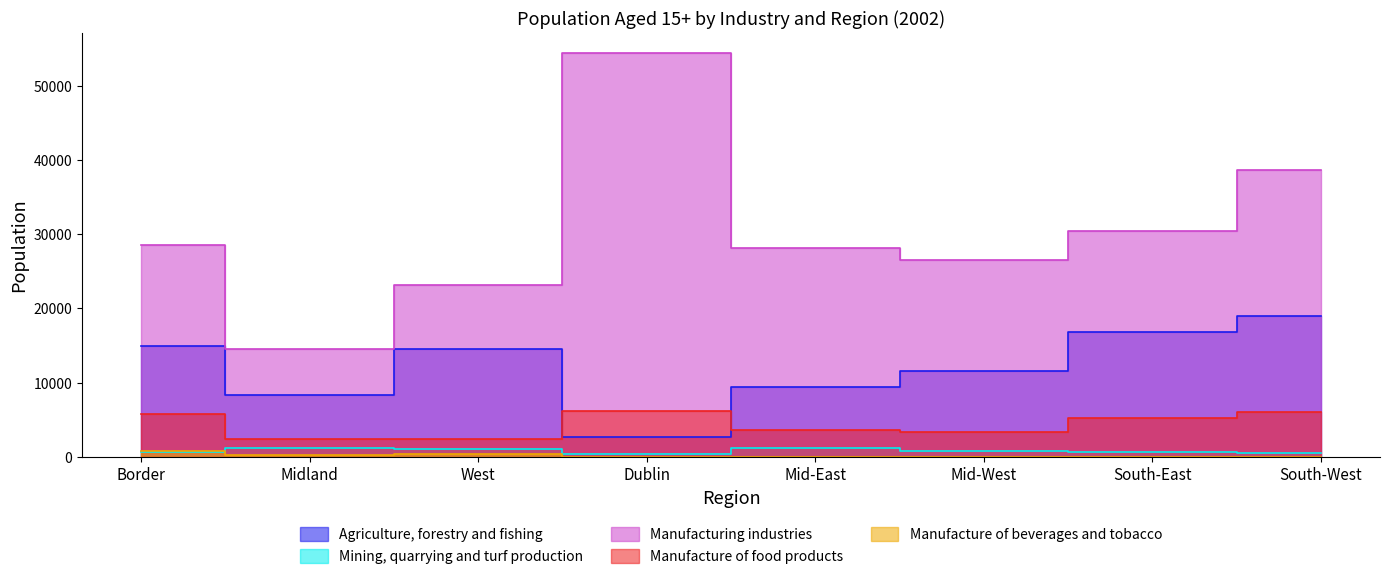

What is the value of the Manufacture of food products point at the 3rd from the left?

2447